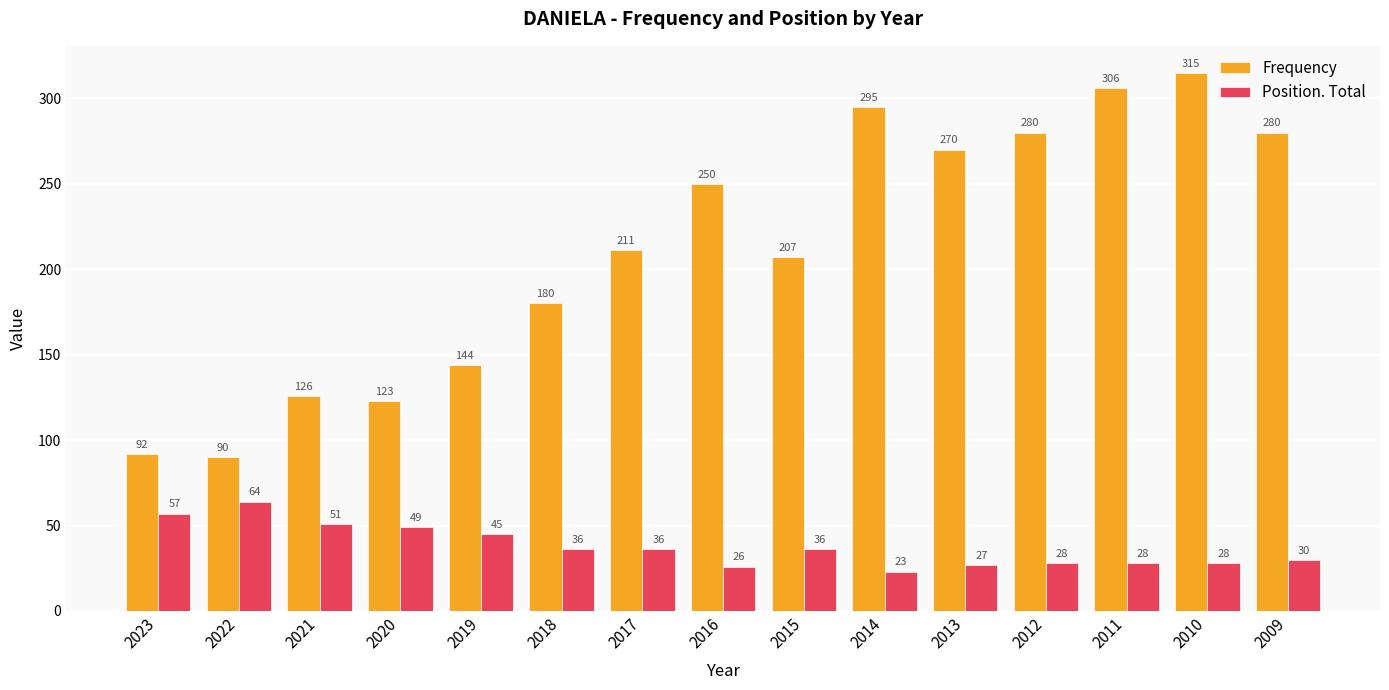

How many data points in Frequency are less than 211?

7